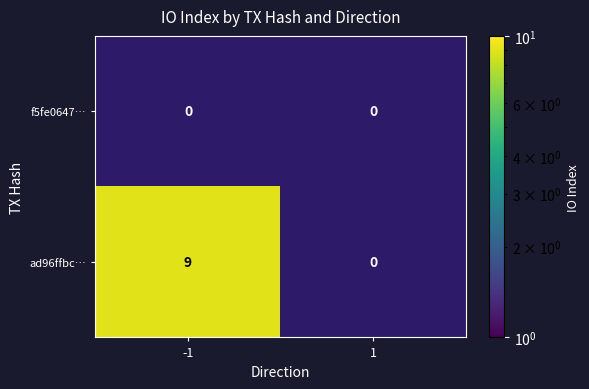

Is it true that ad96ffbc… equals 9 at -1?

True